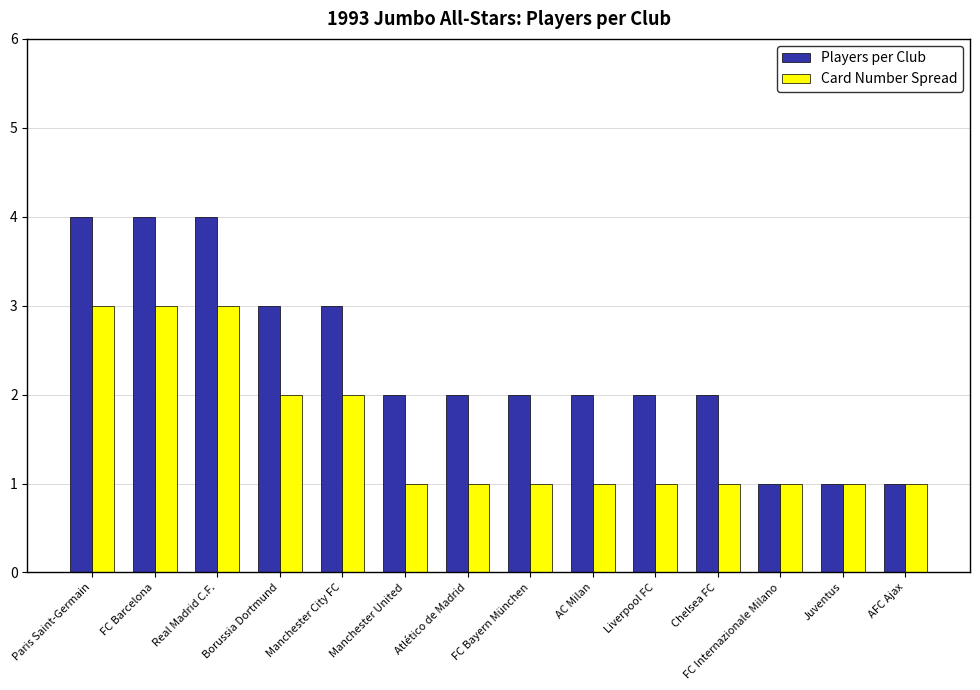

What is the average value of the Players per Club series?

2